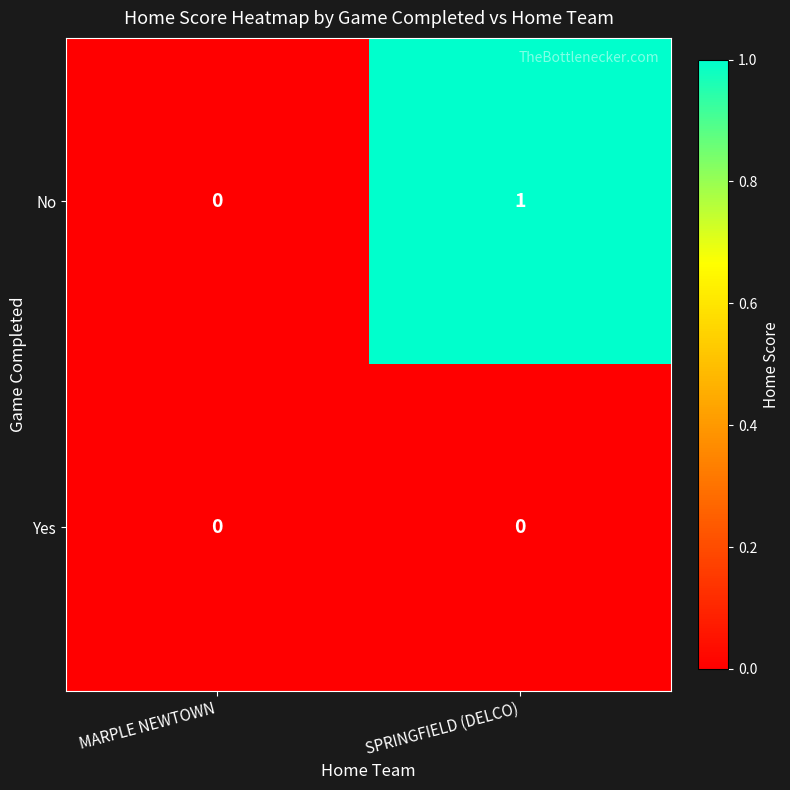

Where is No nearest to the value 0?

MARPLE NEWTOWN